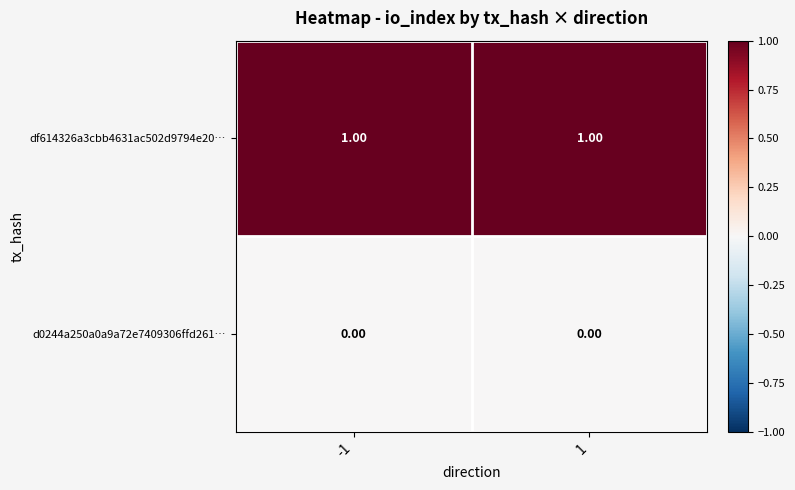

Which series has the largest total across all categories?

df614326a3cbb4631ac502d9794e20…